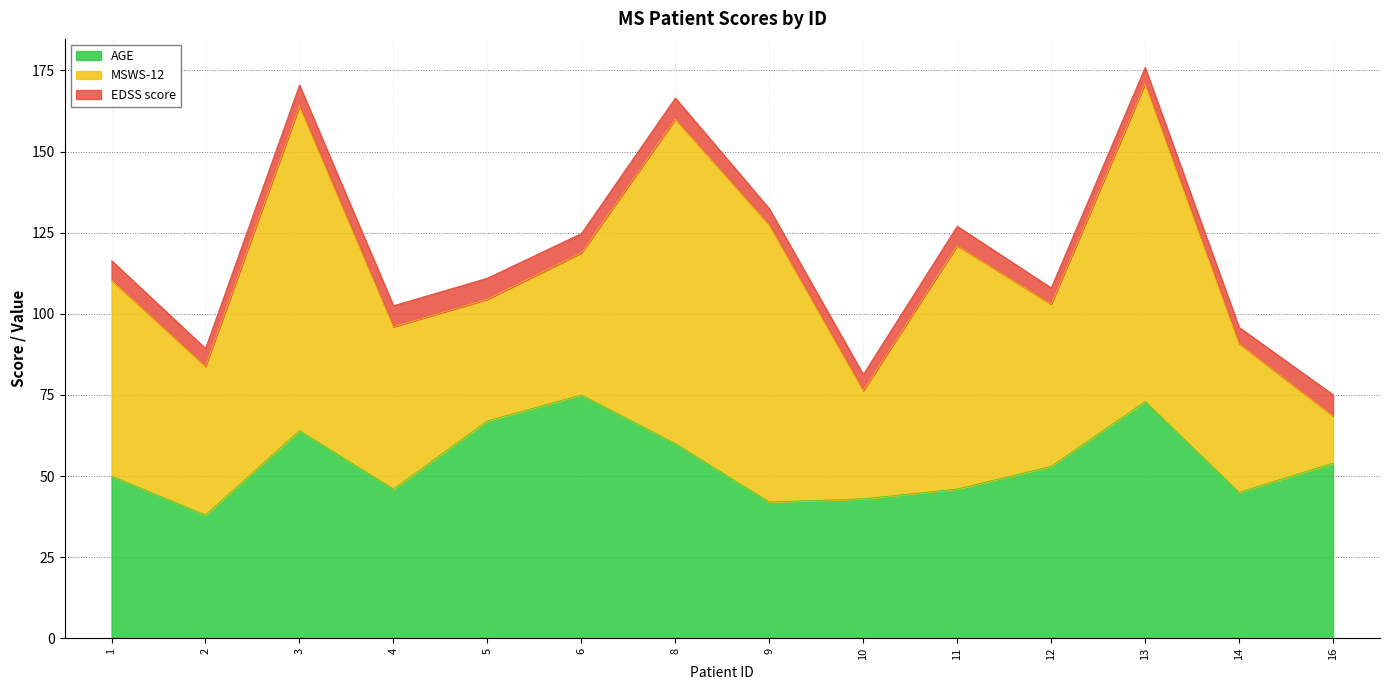

Rank the series at 3 from lowest to highest value.

EDSS score, AGE, MSWS-12